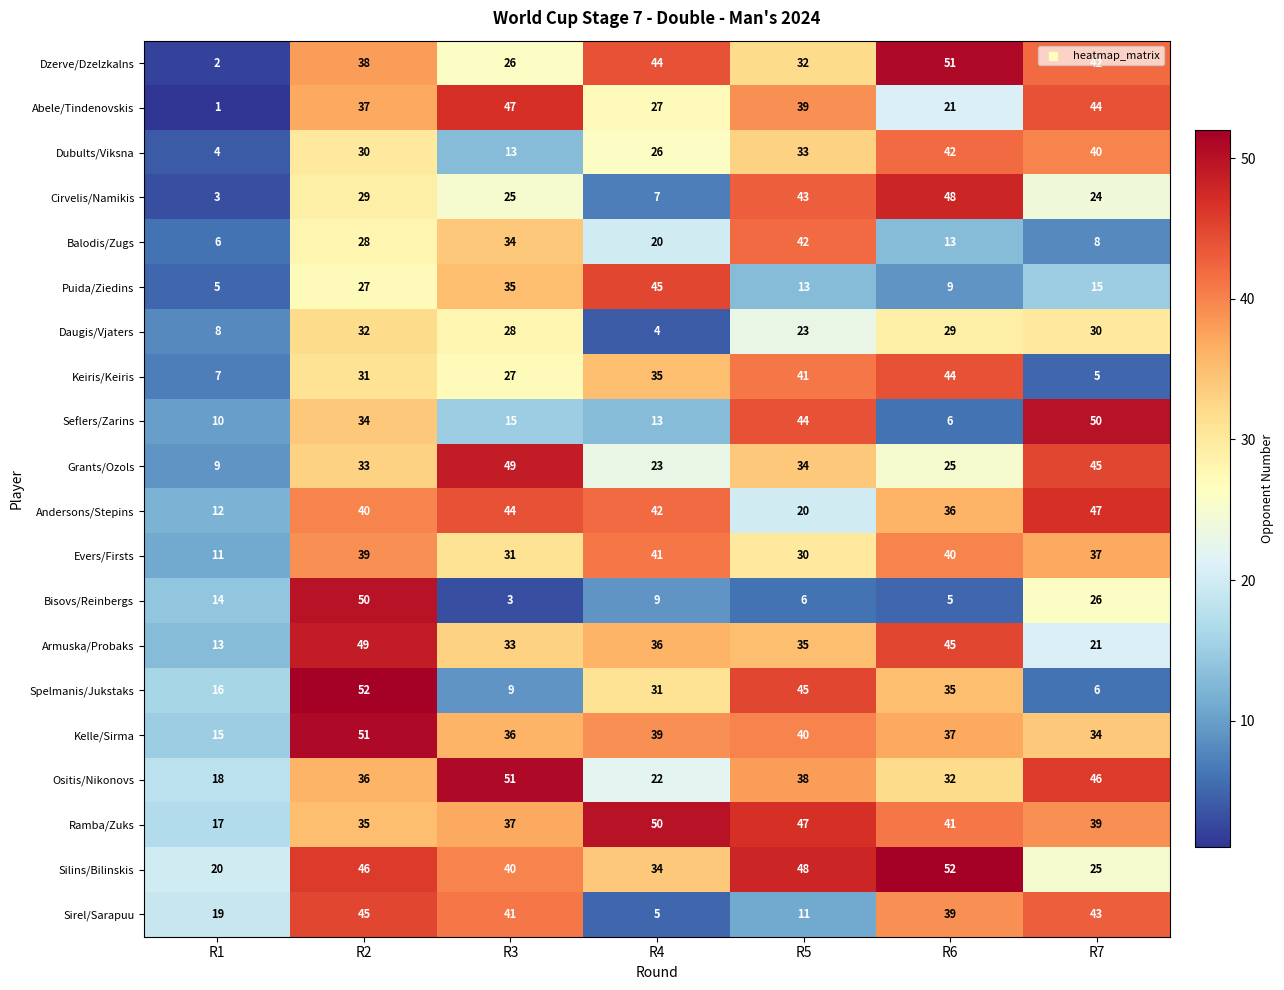

Rank the series at R1 from lowest to highest value.

Abele/Tindenovskis, Dzerve/Dzelzkalns, Cirvelis/Namikis, Dubults/Viksna, Puida/Ziedins, Balodis/Zugs, Keiris/Keiris, Daugis/Vjaters, Grants/Ozols, Seflers/Zarins, Evers/Firsts, Andersons/Stepins, Armuska/Probaks, Bisovs/Reinbergs, Kelle/Sirma, Spelmanis/Jukstaks, Ramba/Zuks, Ositis/Nikonovs, Sirel/Sarapuu, Silins/Bilinskis